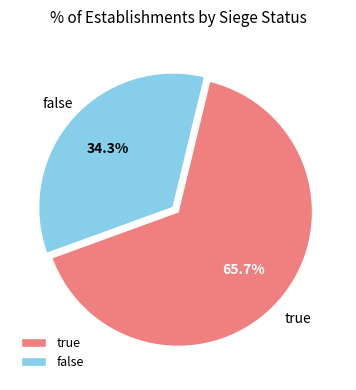

Rank the categories by value from lowest to highest.

false, true